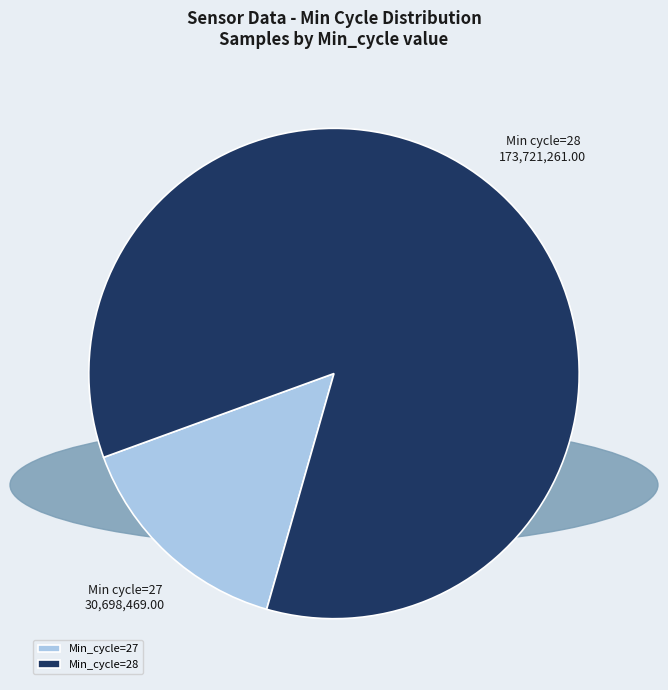

Which slice is the largest?

Min_cycle=28